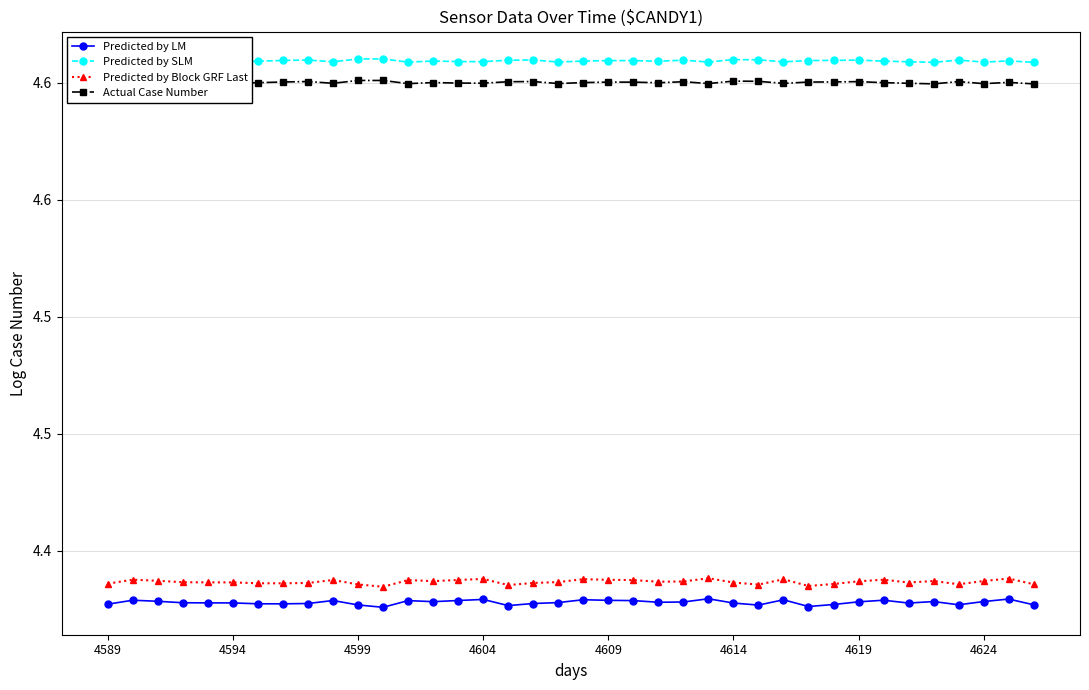

Reading right to left, transcribe all the data shown in this chart.

Predicted by LM: 4.4	4.4	4.4	4.4	4.4	4.4	4.4	4.4	4.4	4.4	4.4	4.4	4.4	4.4	4.4	4.4	4.4	4.4	4.4	4.4	4.4	4.4	4.4	4.4	4.4	4.4	4.4	4.4	4.4	4.4	4.4	4.4	4.4	4.4	4.4	4.4	4.4	4.4
Predicted by SLM: 4.6	4.6	4.6	4.6	4.6	4.6	4.6	4.6	4.6	4.6	4.6	4.6	4.6	4.6	4.6	4.6	4.6	4.6	4.6	4.6	4.6	4.6	4.6	4.6	4.6	4.6	4.6	4.6	4.6	4.6	4.6	4.6	4.6	4.6	4.6	4.6	4.6	4.6
Predicted by Block GRF Last: 4.4	4.4	4.4	4.4	4.4	4.4	4.4	4.4	4.4	4.4	4.4	4.4	4.4	4.4	4.4	4.4	4.4	4.4	4.4	4.4	4.4	4.4	4.4	4.4	4.4	4.4	4.4	4.4	4.4	4.4	4.4	4.4	4.4	4.4	4.4	4.4	4.4	4.4
Actual Case Number: 4.6	4.6	4.6	4.6	4.6	4.6	4.6	4.6	4.6	4.6	4.6	4.6	4.6	4.6	4.6	4.6	4.6	4.6	4.6	4.6	4.6	4.6	4.6	4.6	4.6	4.6	4.6	4.6	4.6	4.6	4.6	4.6	4.6	4.6	4.6	4.6	4.6	4.6